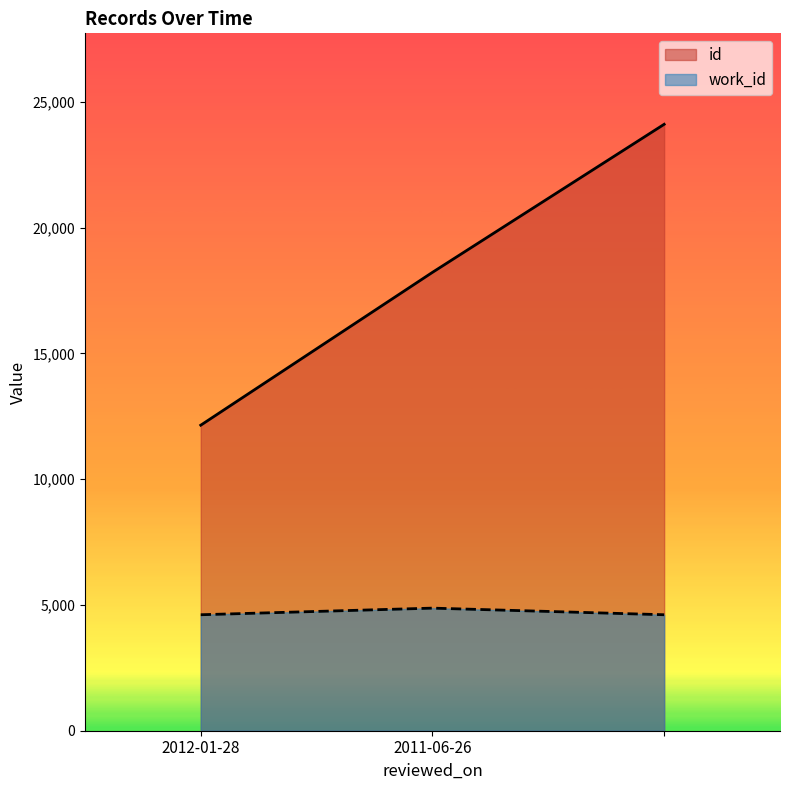

How many lines are shown in the chart?

2